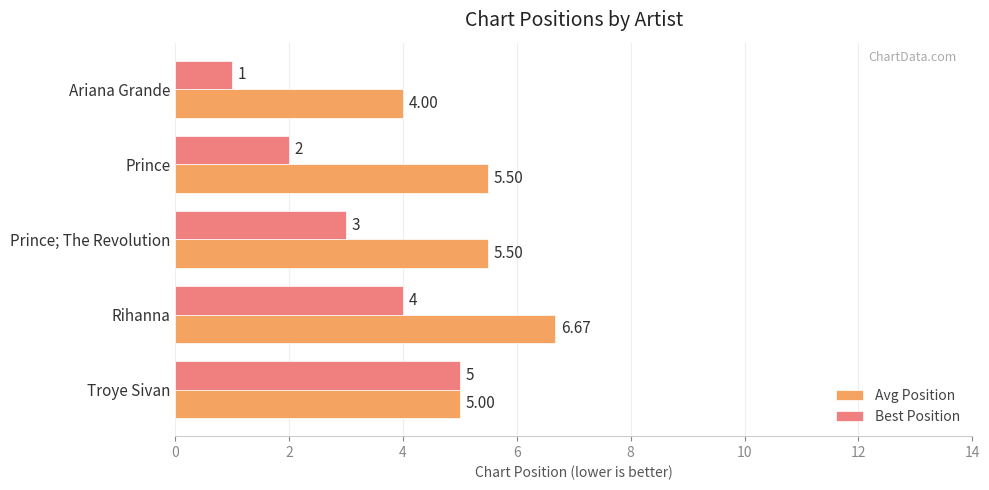

What is the sum of all Best Position values?

15.0